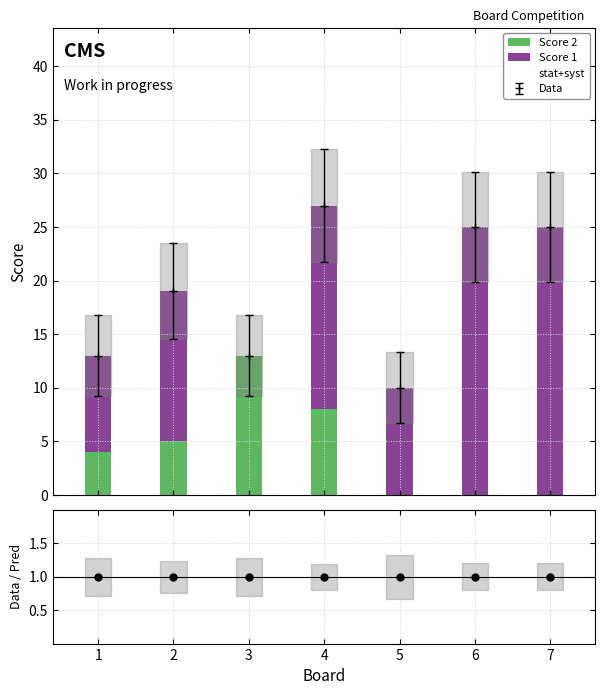

Which series reaches the maximum Y coordinate?

stat+syst